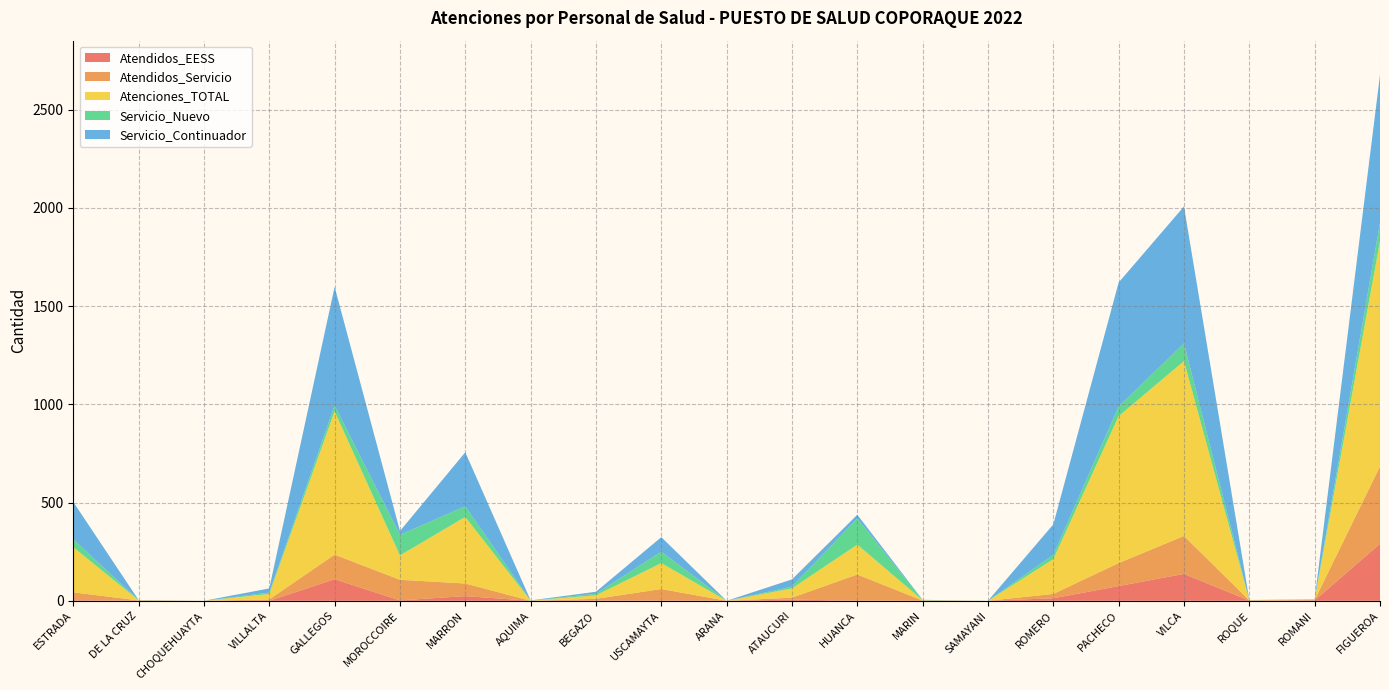

Reading left to right, transcribe all the data shown in this chart.

Atendidos_EESS: 3	1	0	0	110	2	24	0	2	2	0	6	1	0	0	13	75	137	1	2	290
Atendidos_Servicio: 40	1	0	7	125	105	64	0	8	58	0	10	133	1	0	22	117	193	1	2	394
Atenciones_TOTAL: 230	1	0	28	729	124	339	1	18	132	0	47	152	2	0	177	748	890	1	2	1146
Servicio_Nuevo: 40	1	0	7	30	105	54	0	8	58	0	9	133	1	0	22	49	90	1	2	94
Servicio_Continuador: 190	0	0	21	604	19	275	1	10	74	0	37	19	1	0	155	631	697	0	0	752